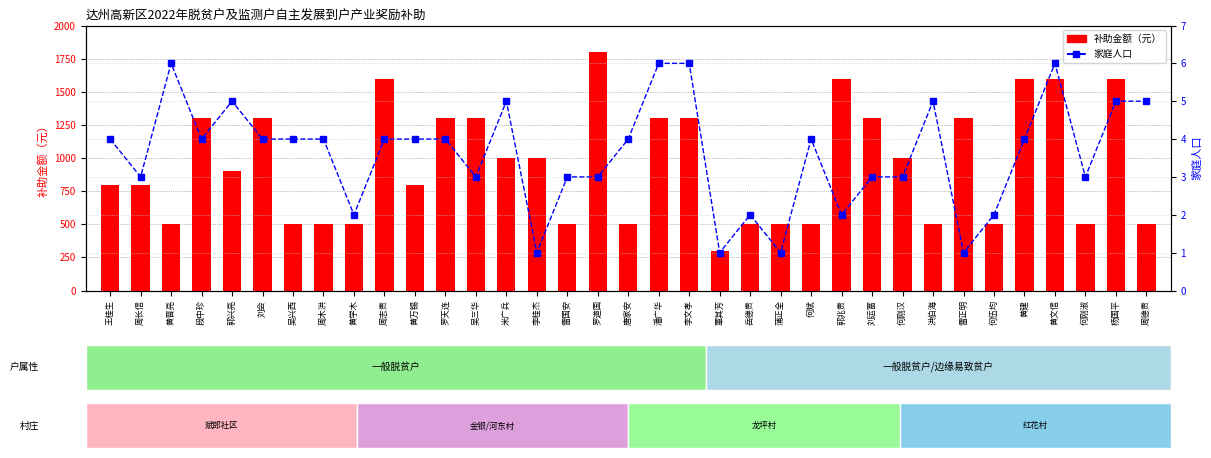

What are all the series names shown in the legend?

补助金额, 家庭人口